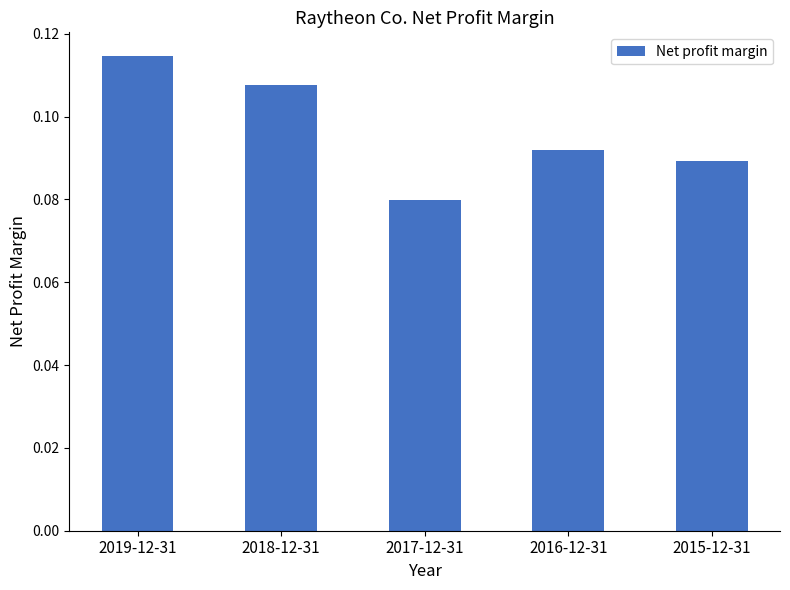

Which category has the lowest value across all series?

2017-12-31